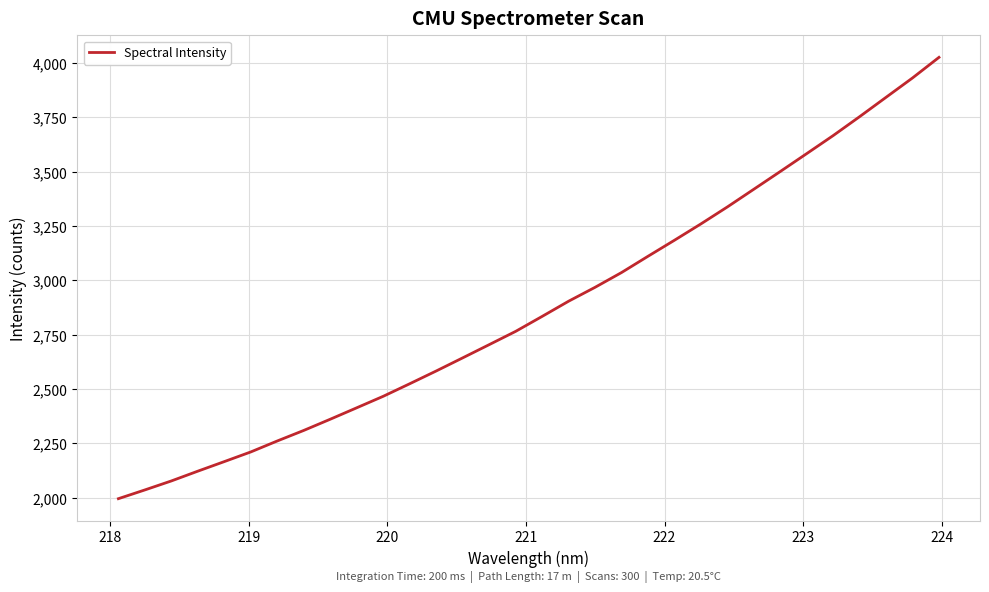

What is the greatest value displayed?

4024.9